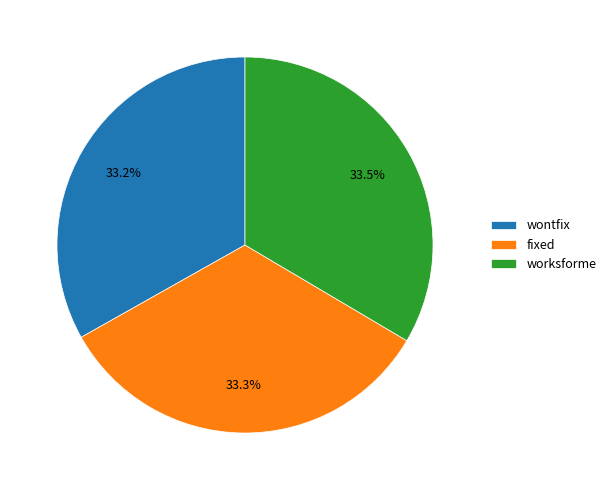

Is there a majority slice in this chart?

No